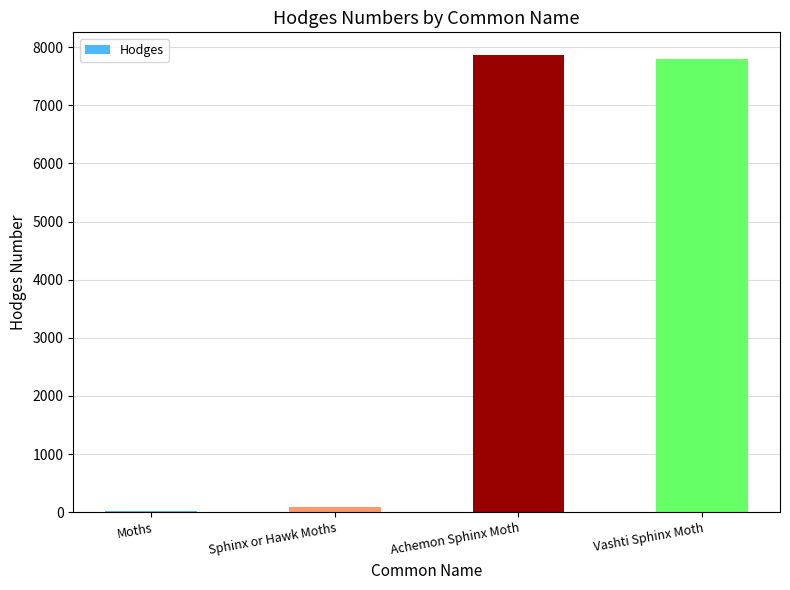

Are the bars horizontal?

No